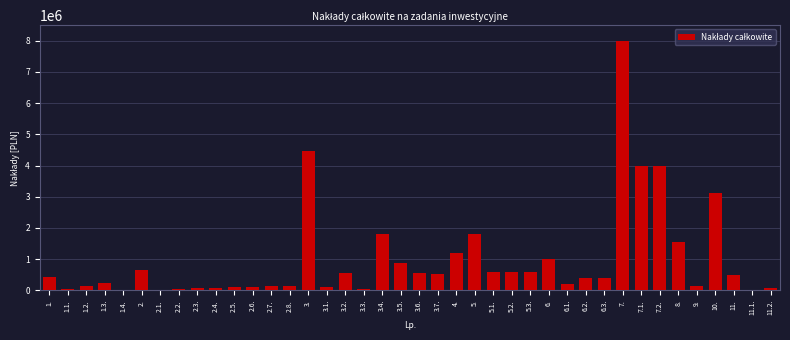

What is the greatest value displayed?

8000000